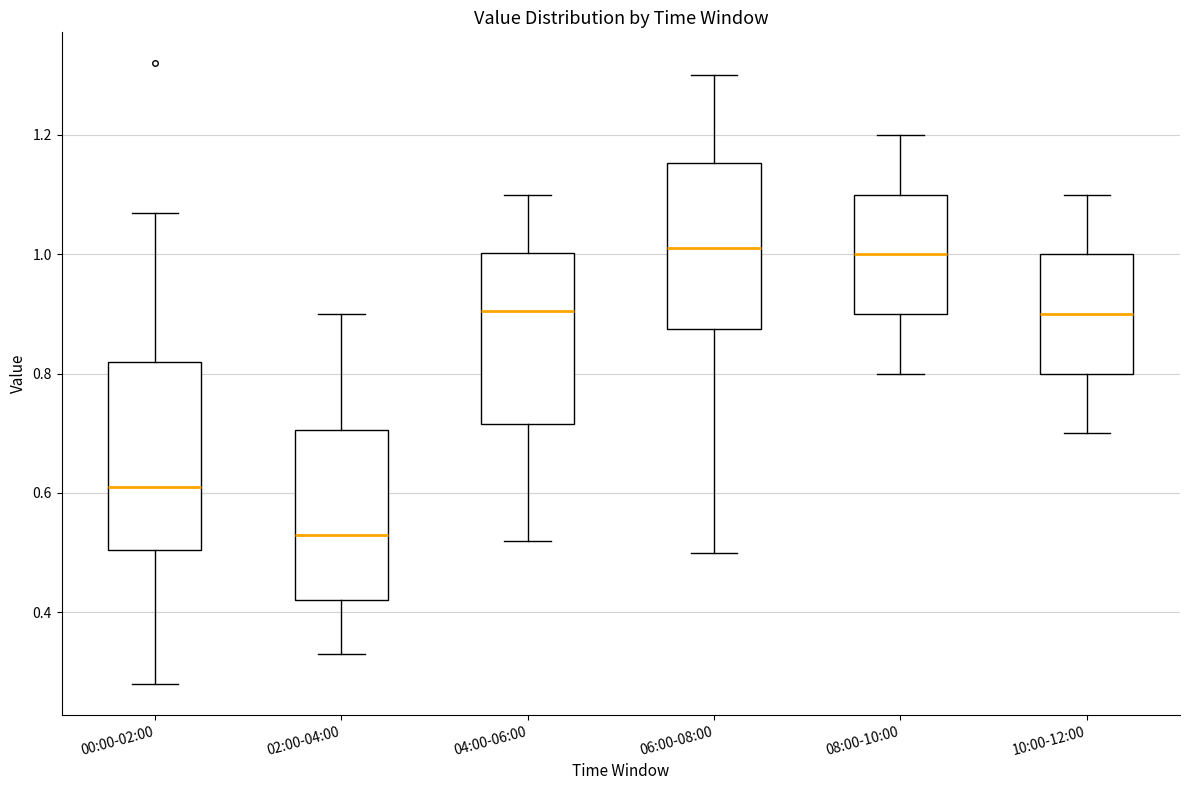

Which box has the lowest median line?

02:00-04:00